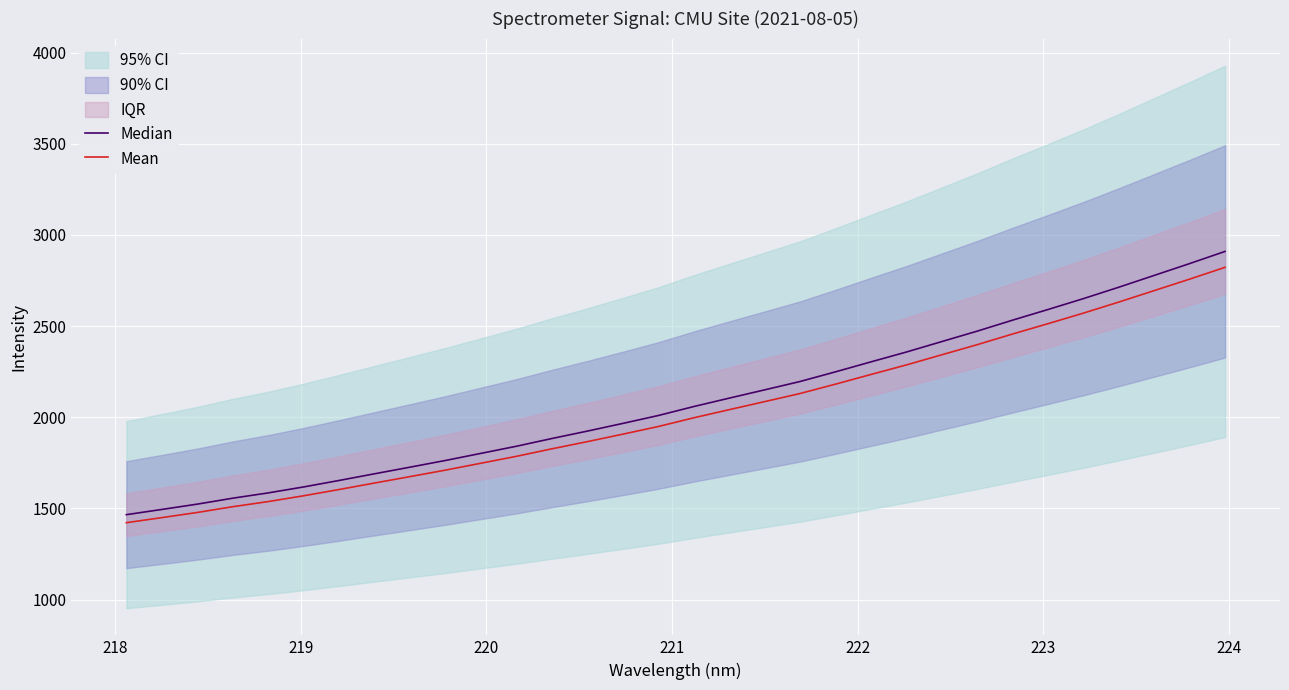

What is the highest value of the Mean series?

2822.3